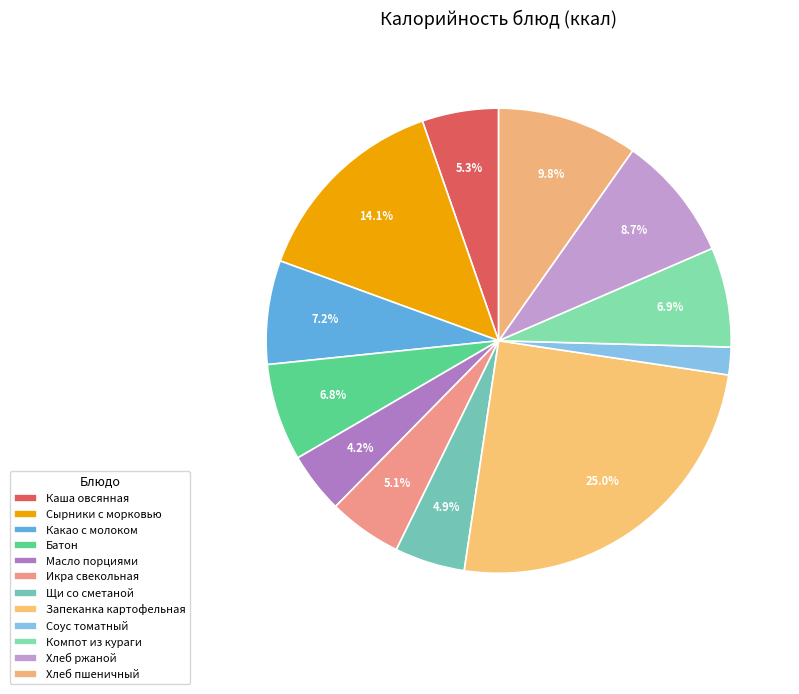

What is the change in value from Соус томатный to Хлеб ржаной?

+106.5